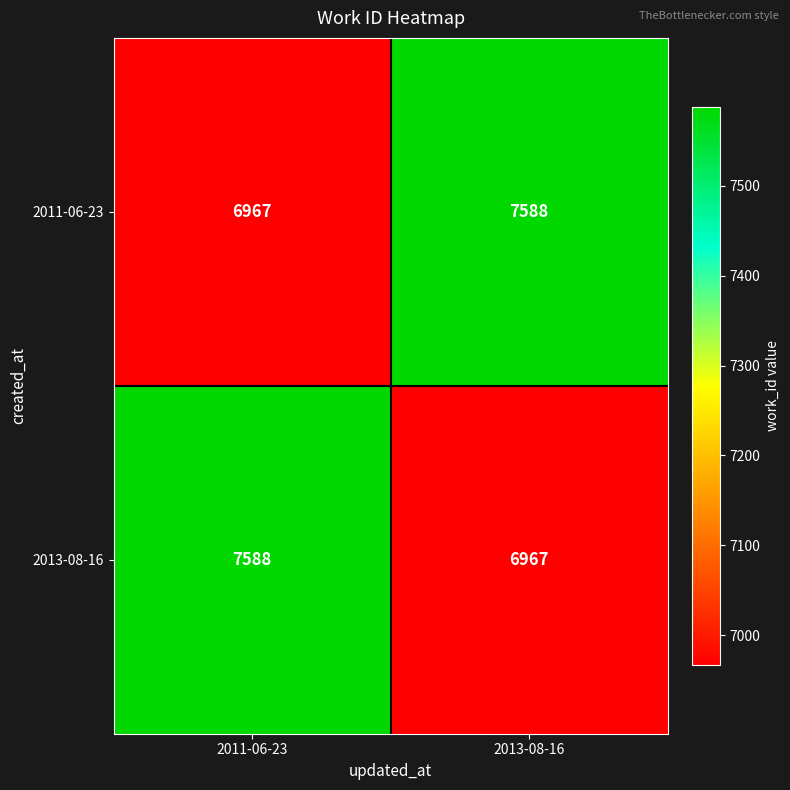

Is the value of 2011-06-23 at 2011-06-23 greater than the value of 2013-08-16 at 2011-06-23?

No